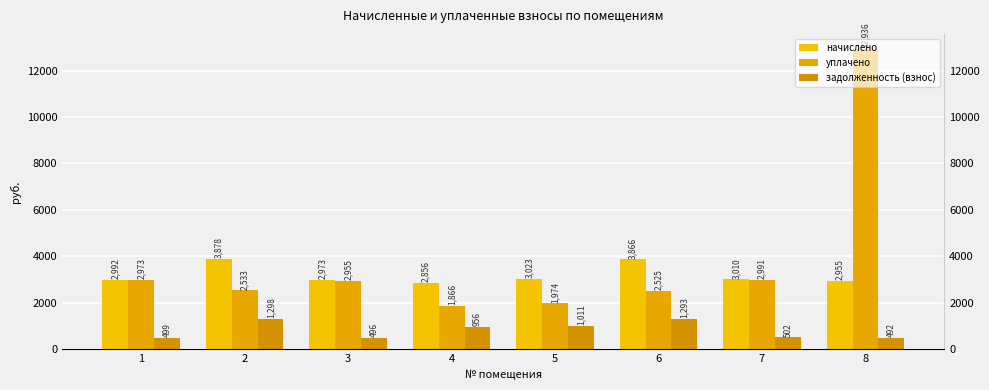

Which series changed the most between 2 and 7?

начислено